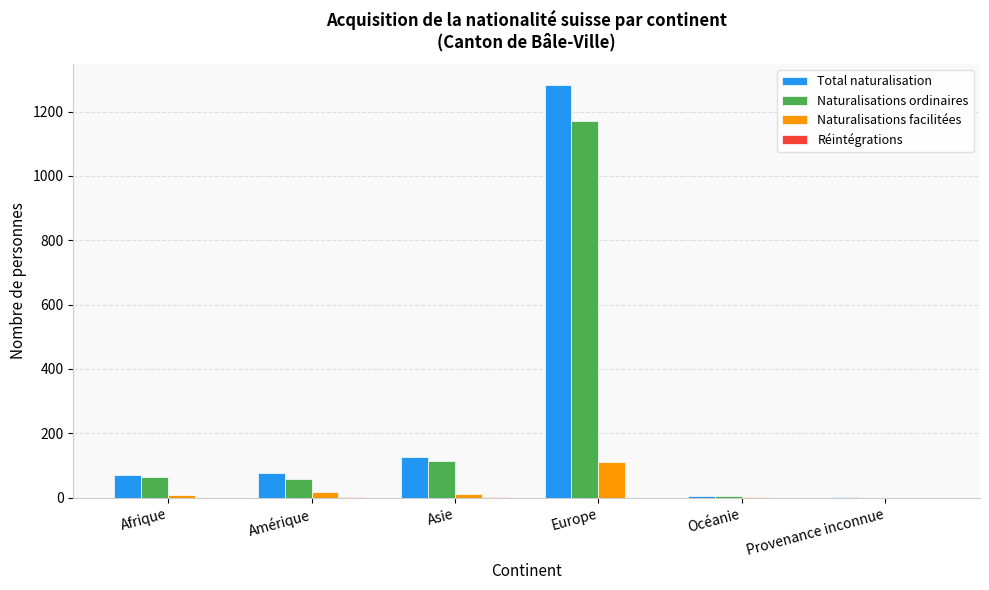

Is it true that Naturalisations facilitées equals 10 at Asie?

True